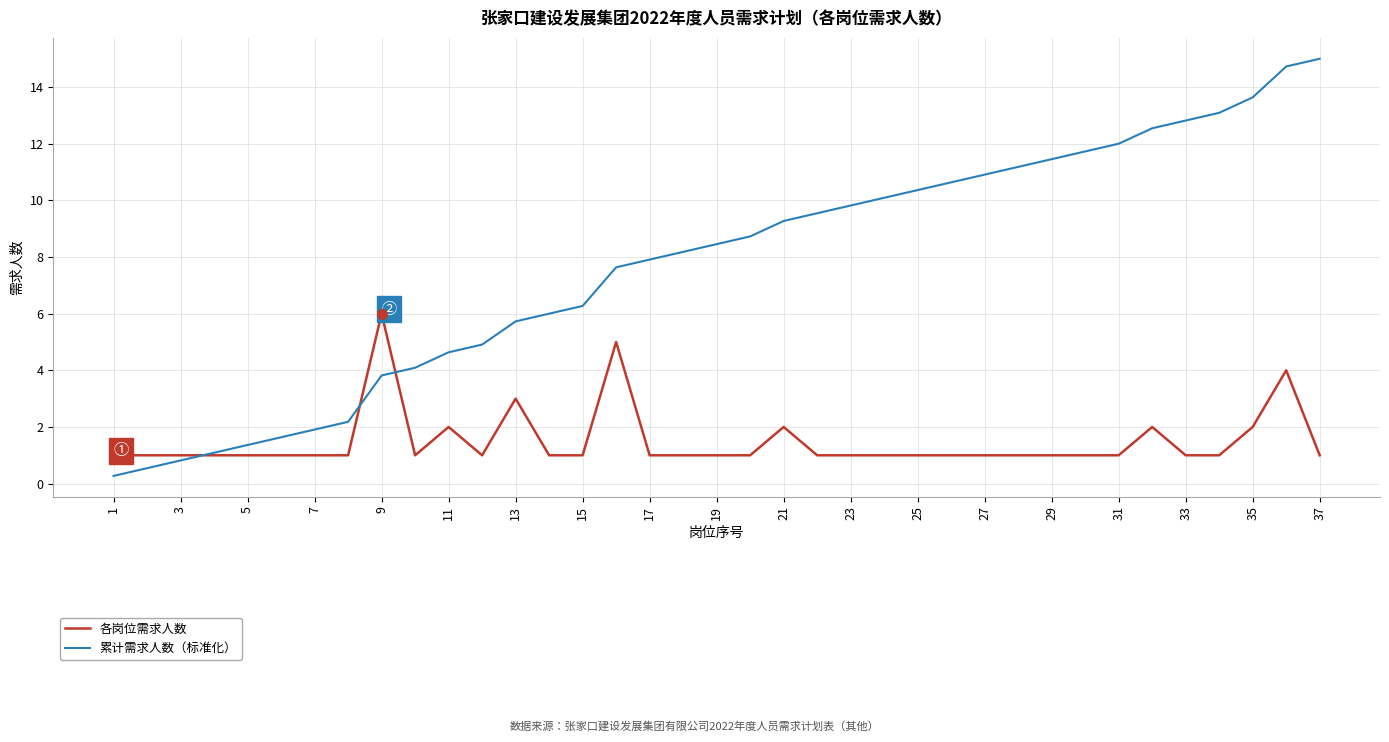

True or false: 累计需求人数（标准化） and 各岗位需求人数 cross at least once.

True